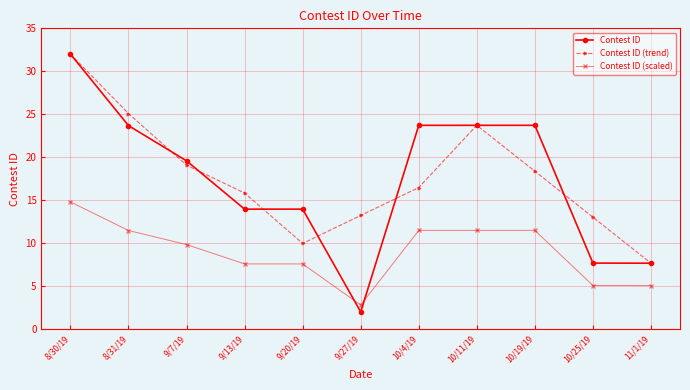

How many lines are shown in the chart?

3